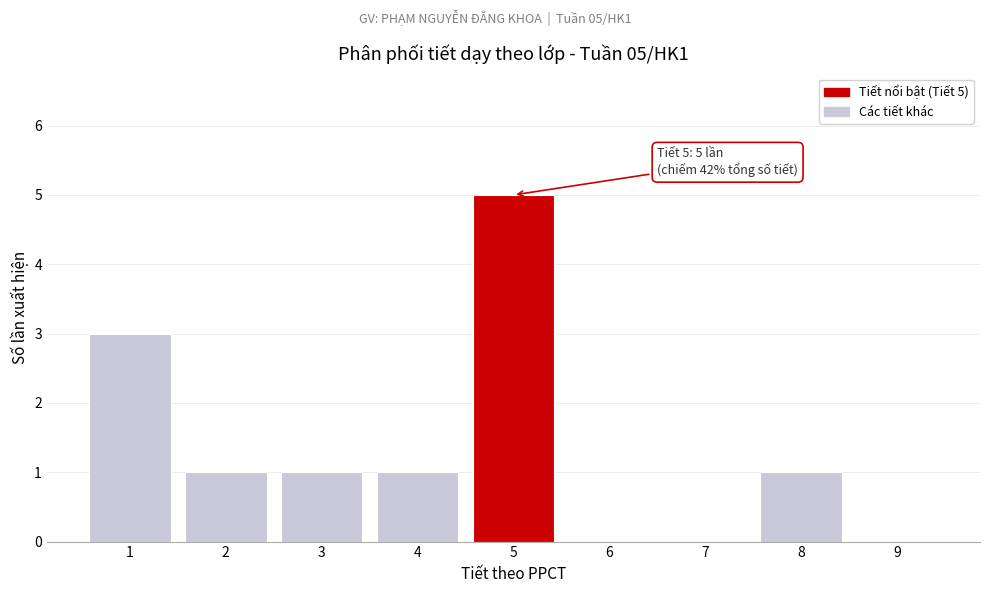

Which range on the x-axis has the tallest bar?

4.5 to 5.5